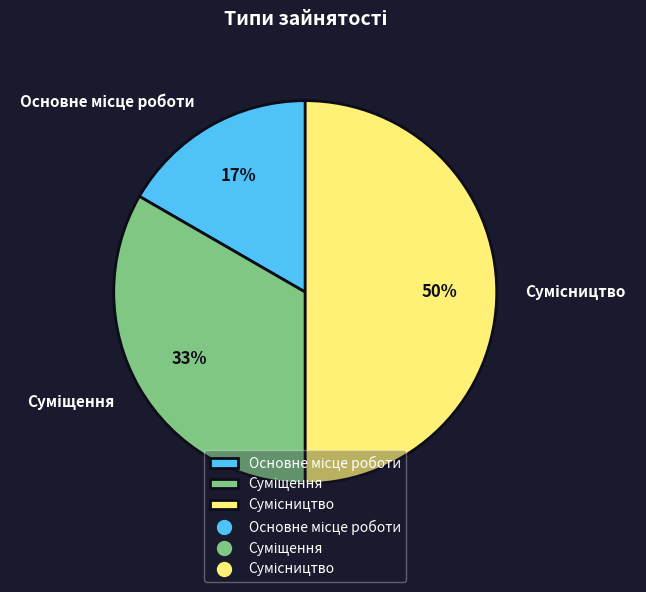

To the nearest percent, what is the average slice percentage?

33%